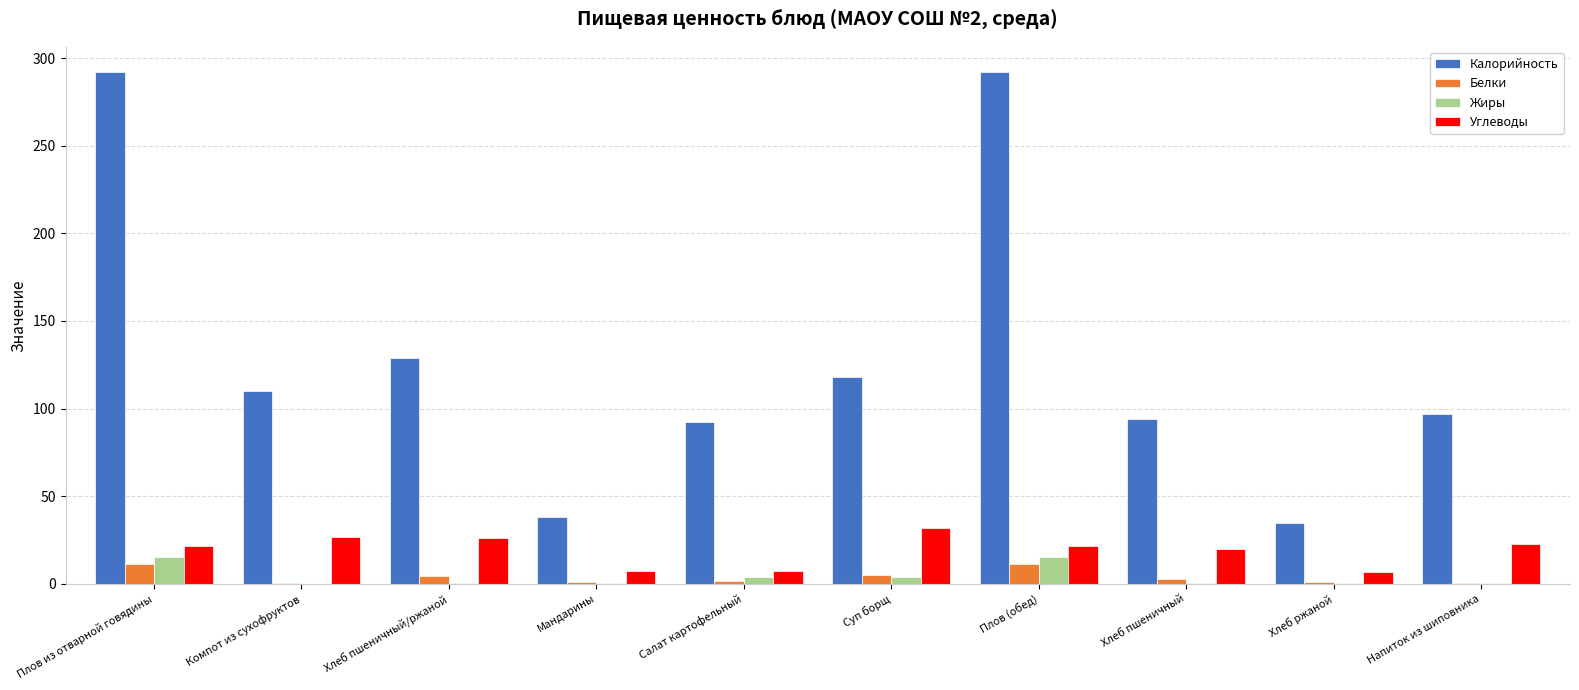

What is the highest value of the Белки series?

11.3